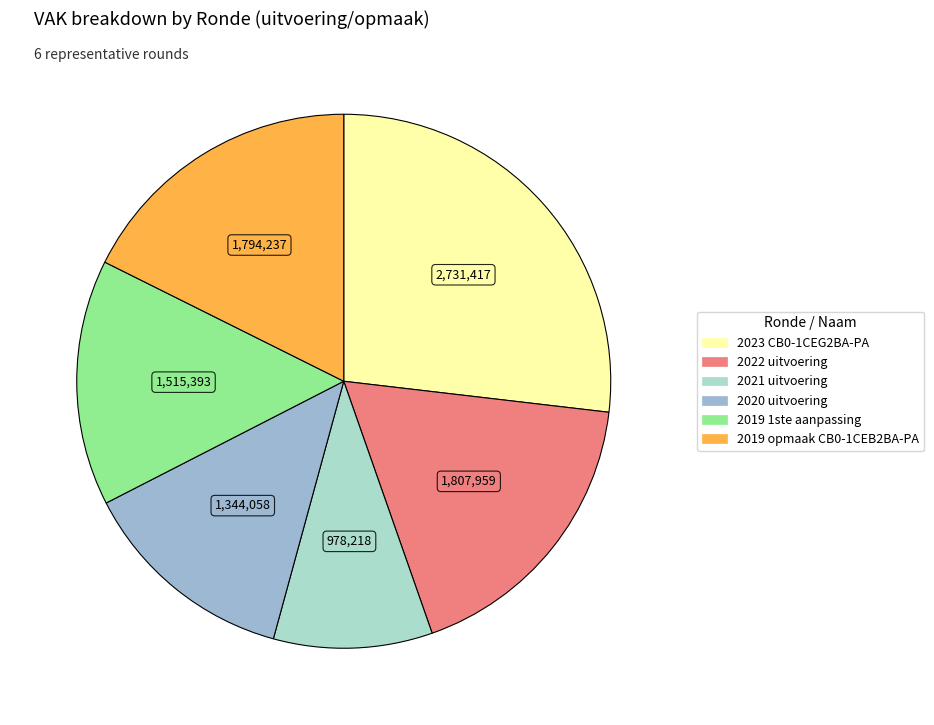

Which category has the smallest portion of the pie?

2021 uitvoering